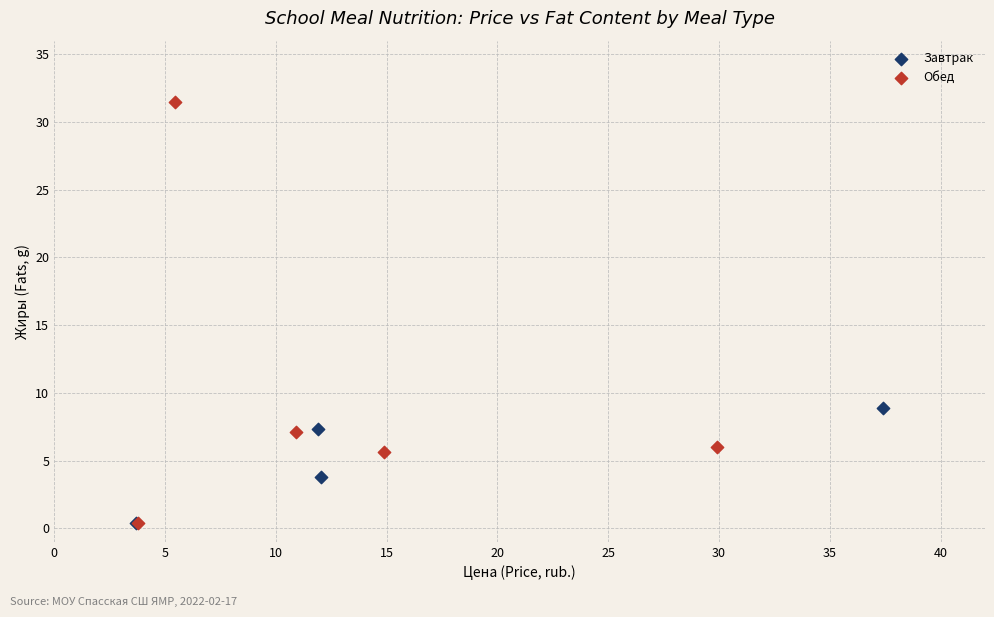

Which series reaches the maximum Y coordinate?

Обед